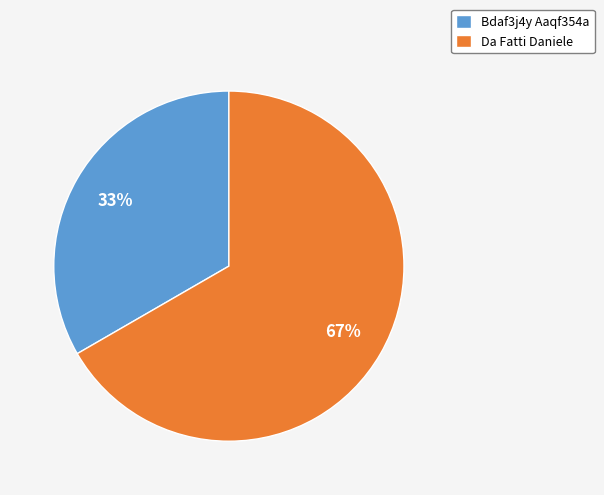

To the nearest percent, what is the combined percentage of Da Fatti Daniele and Bdaf3j4y Aaqf354a?

100%